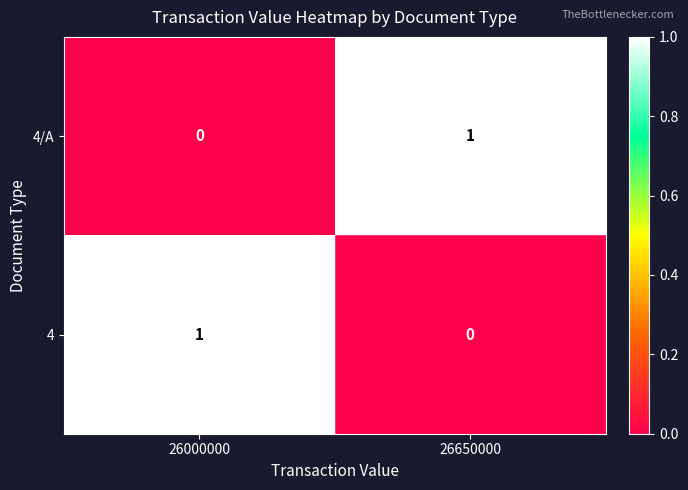

Reading left to right, list all the values displayed in this chart.

4/A: 0	1
4: 1	0